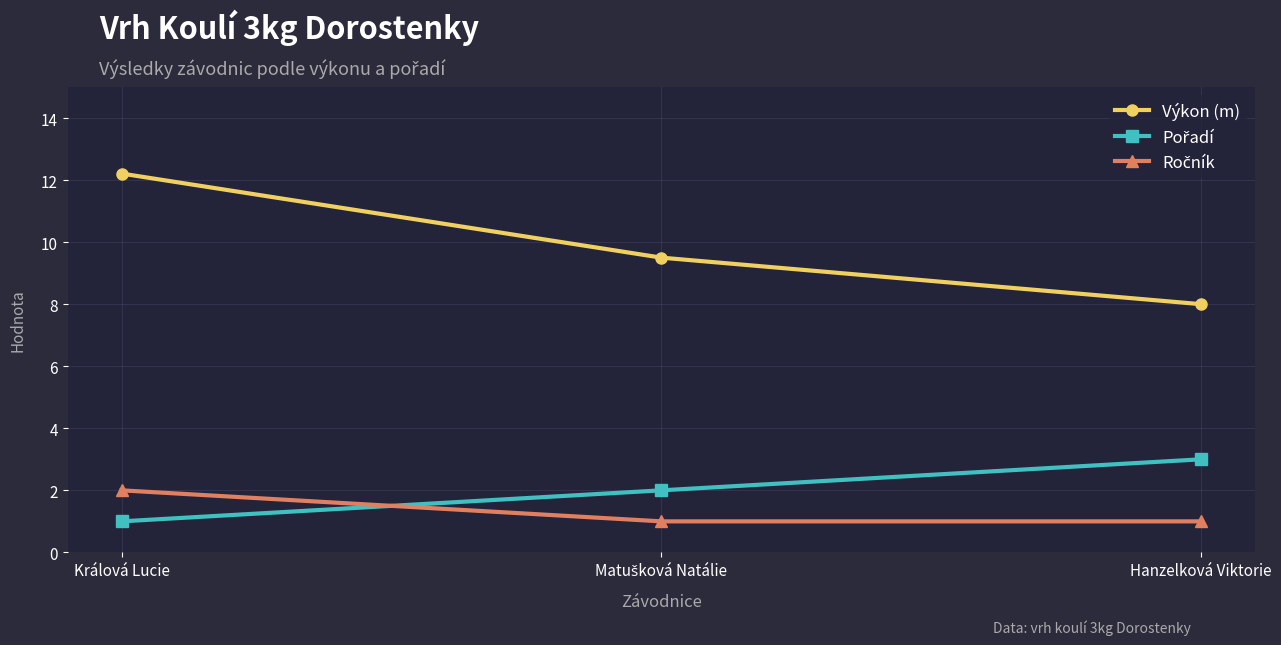

What is the sum of all Výkon (m) values?

29.7